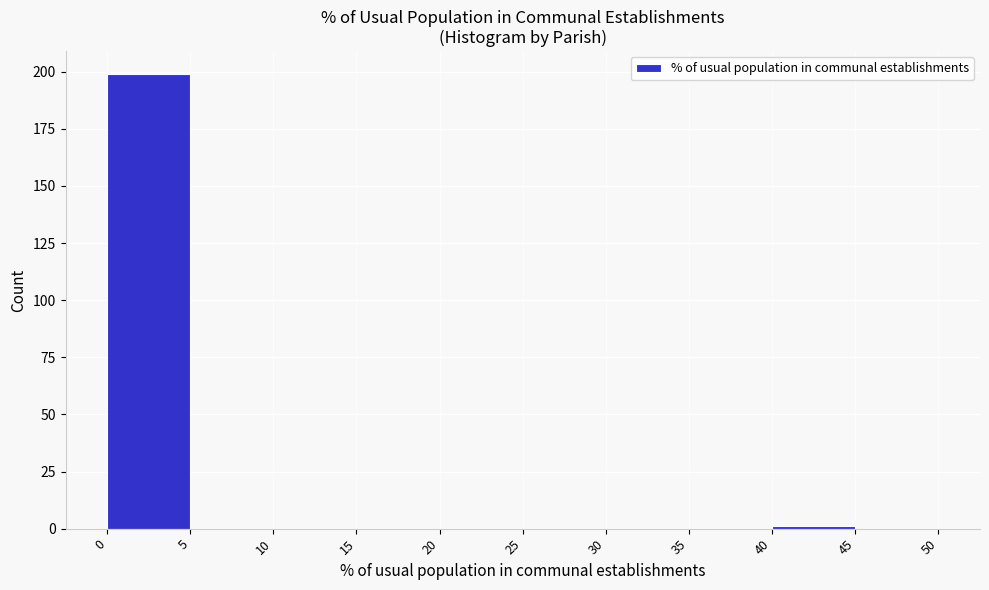

Reading left to right, transcribe this chart: for each bar, give the range it covers on the x-axis and its height. The values are not printed on the chart, so give them approximately, as read against the axis.

0 to 5: 200
5 to 10: 0
10 to 15: 0
15 to 20: 0
20 to 25: 0
25 to 30: 0
30 to 35: 0
35 to 40: 0
40 to 45: under 5
45 to 50: 0